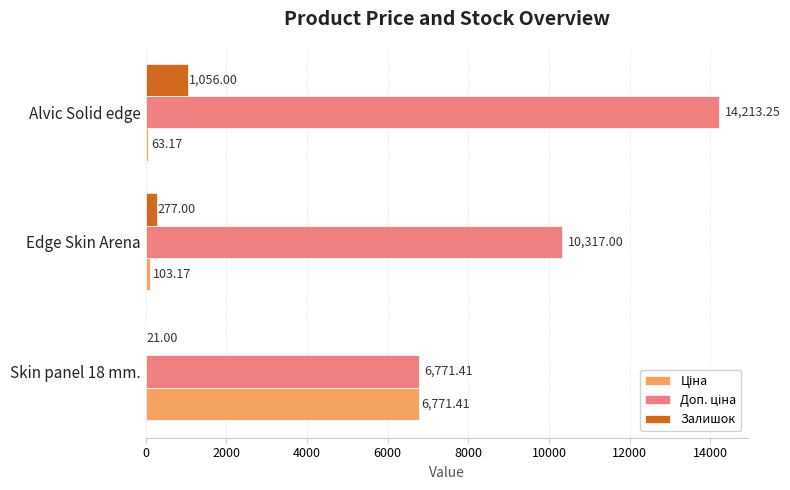

What is the sum of all Залишок values?

1354.0